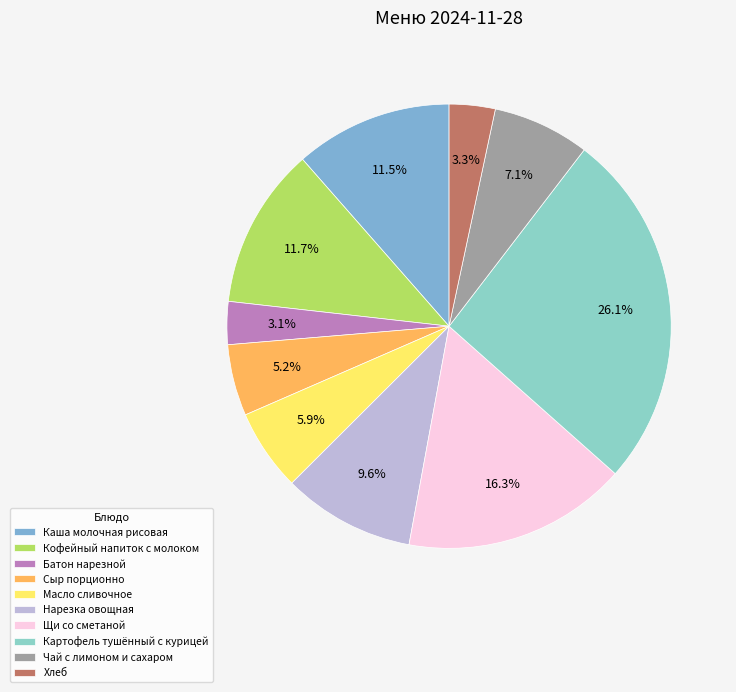

To the nearest percent, what is the difference between the largest and smallest slice percentages?

23%